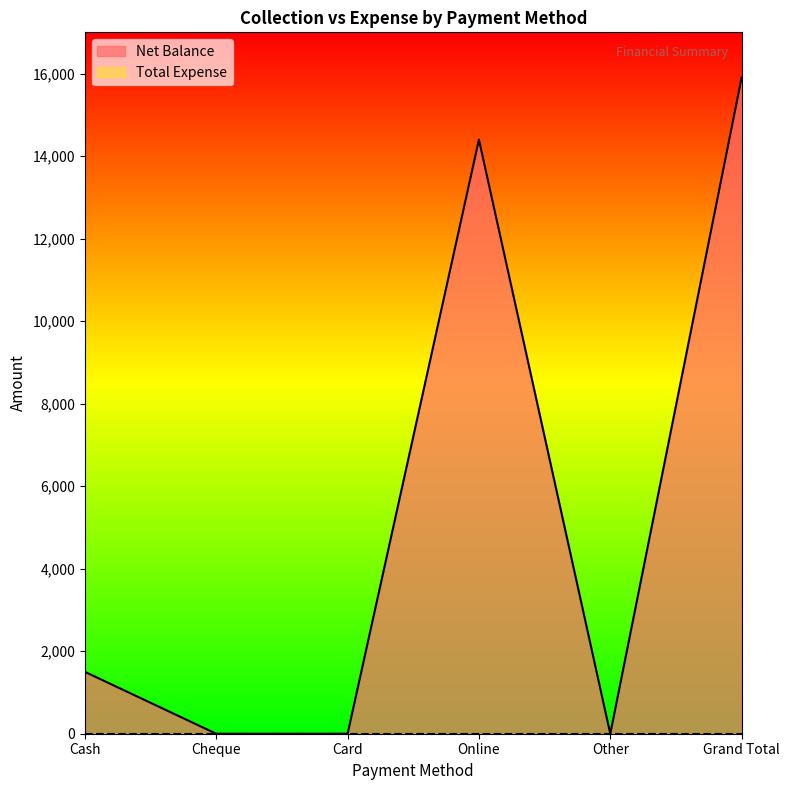

Reading right to left, list all the values displayed in this chart.

Grand Total=15900	Other=0	Online=14400	Card=0	Cheque=0	Cash=1500